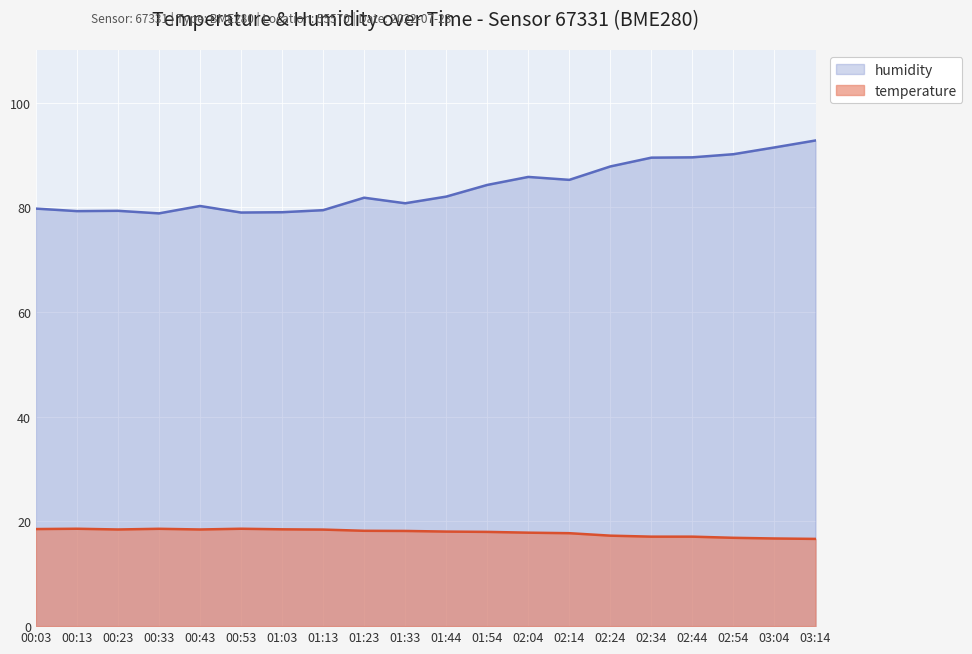

Reading left to right, extract all data points from this chart.

temperature: 18.5	18.6	18.5	18.6	18.5	18.6	18.5	18.4	18.2	18.2	18.1	18.0	17.9	17.8	17.3	17.1	17.1	16.9	16.7	16.7
humidity: 79.7	79.3	79.3	78.8	80.2	79.0	79.0	79.4	81.8	80.8	82.0	84.3	85.8	85.2	87.8	89.5	89.5	90.1	91.4	92.8